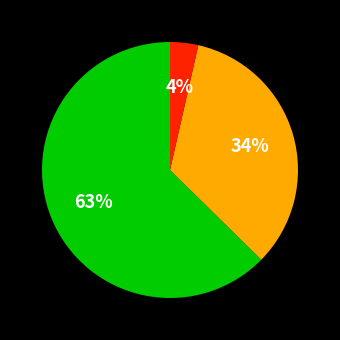

Does any single category account for the majority?

Yes